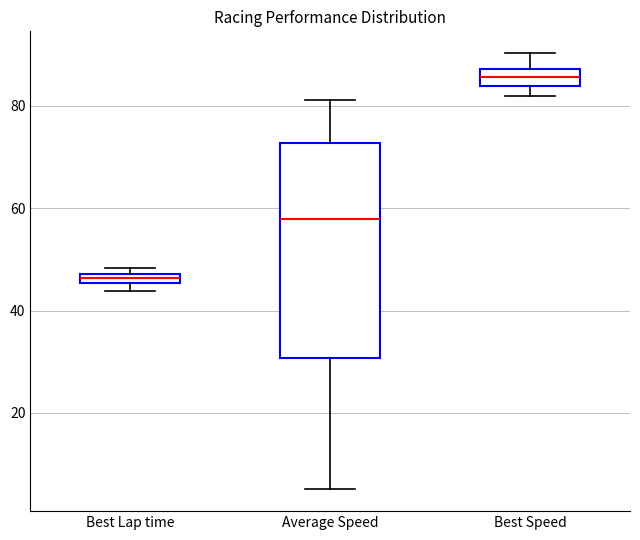

Which box is the tallest, from its lower edge to its upper edge?

Average Speed